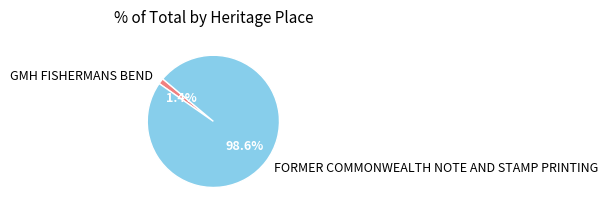

Is it true that FORMER COMMONWEALTH NOTE AND STAMP PRINTING is 87% of the pie?

False